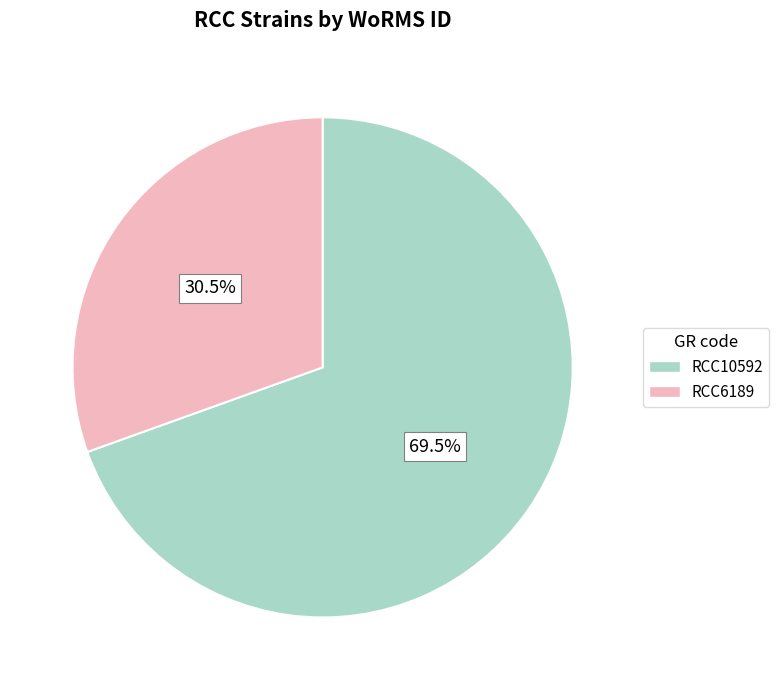

Which category has the biggest portion of the pie?

RCC10592